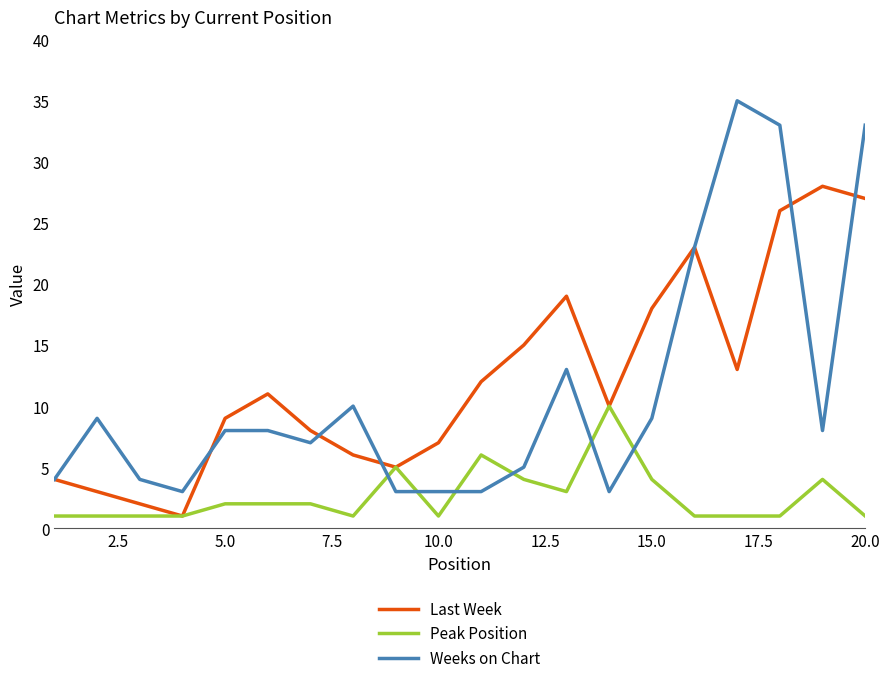

What is the maximum value shown in the chart?

35